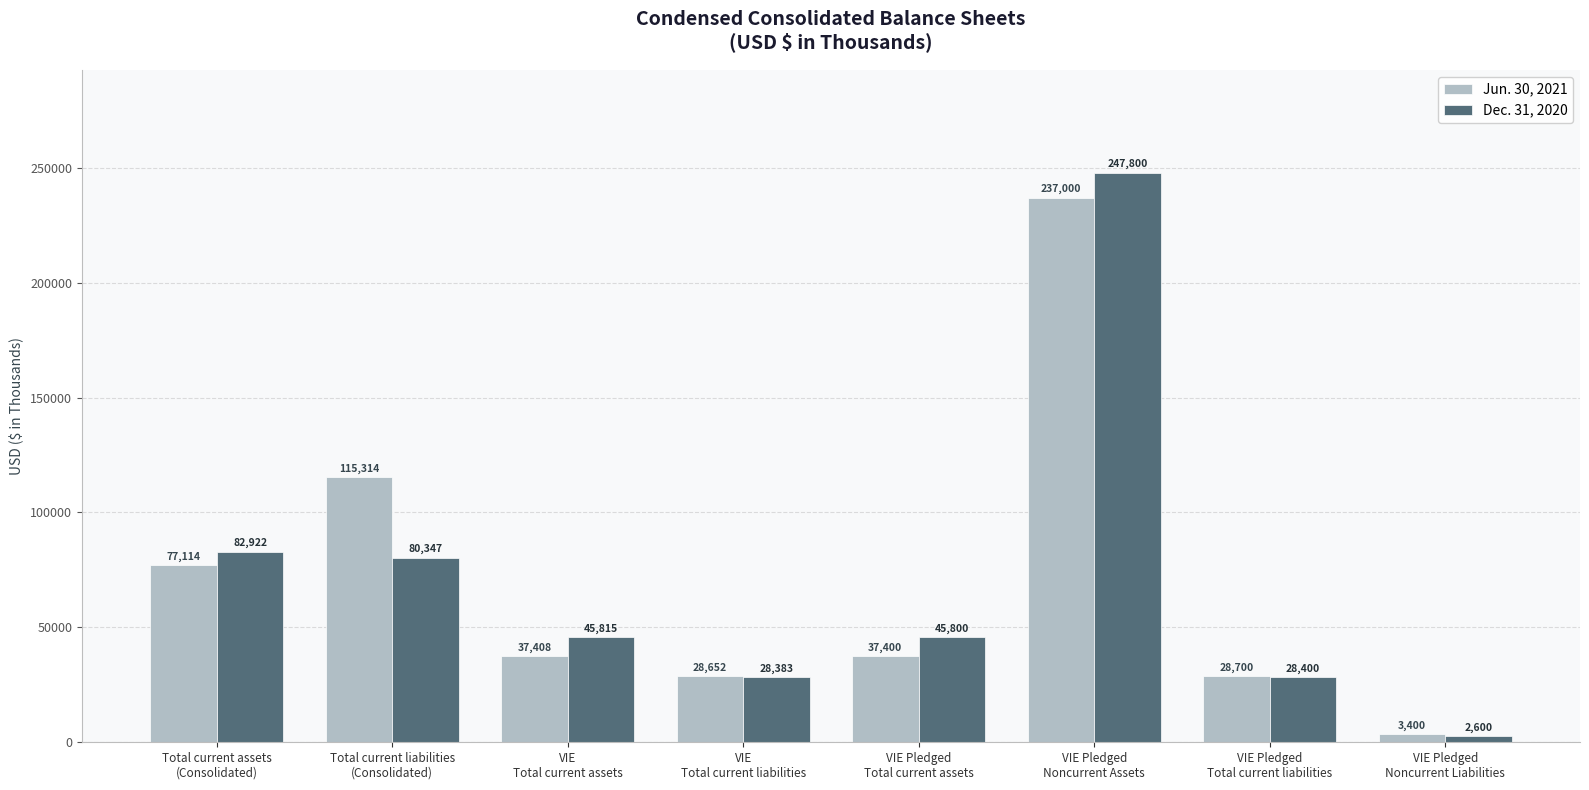

What are all the series names shown in the legend?

Jun. 30, 2021, Dec. 31, 2020